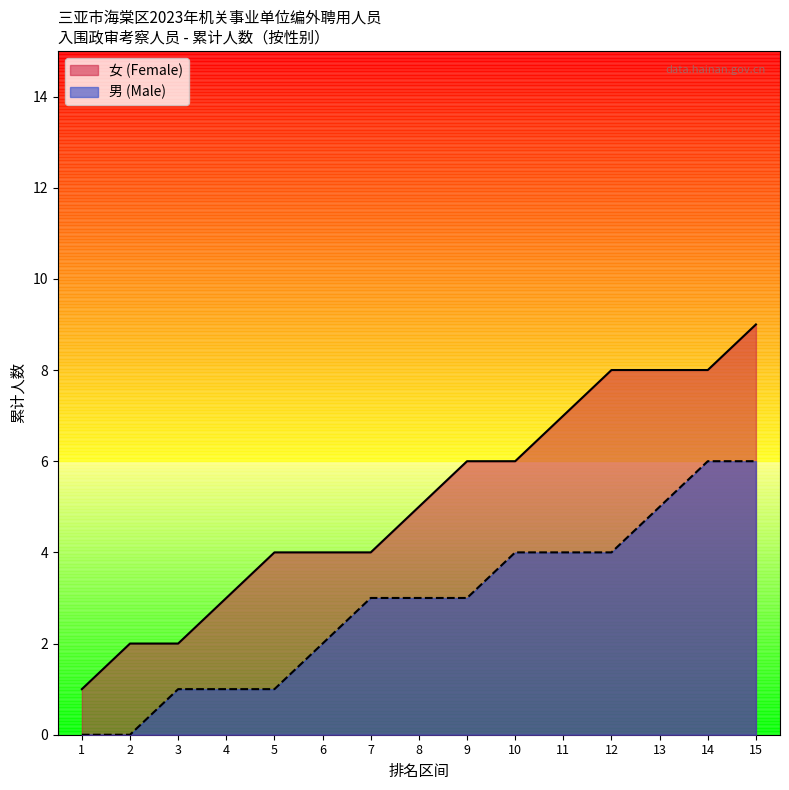

Which series has the largest range (max minus min)?

编外聘用内勤人员